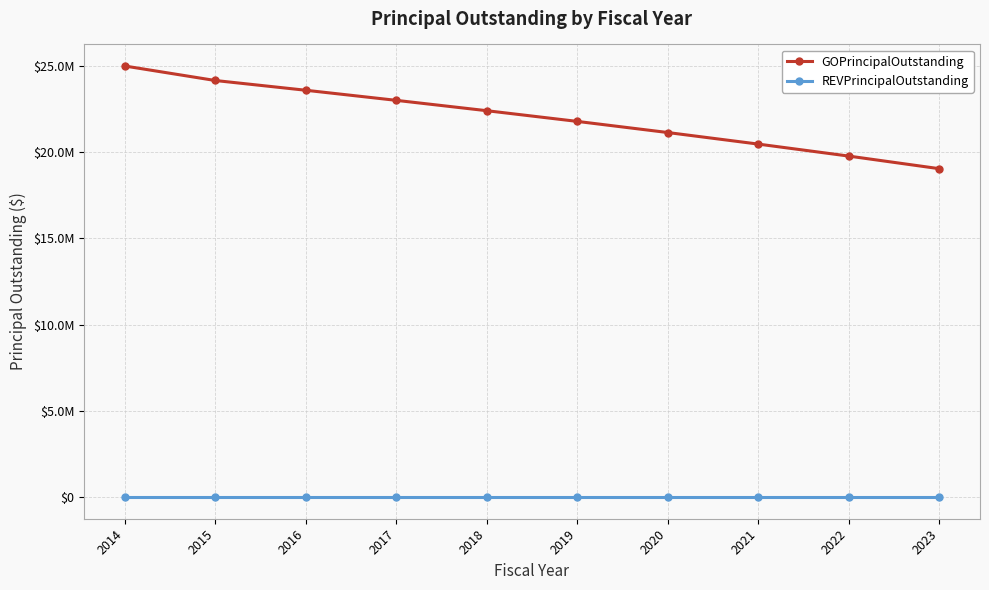

True or false: GOPrincipalOutstanding and REVPrincipalOutstanding cross at least once.

False